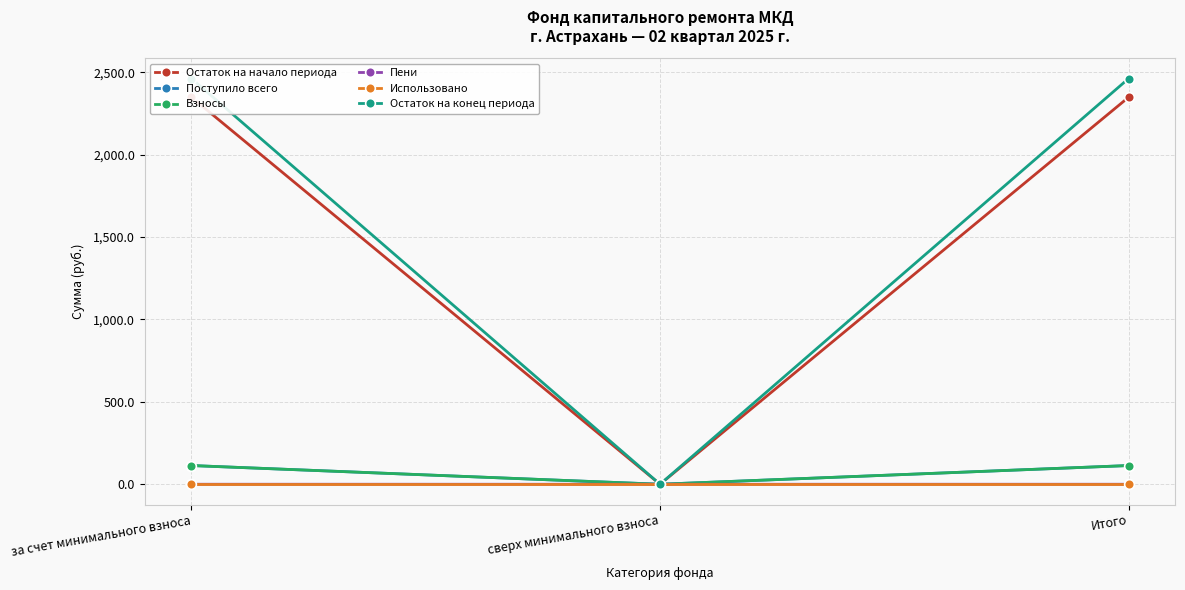

What is the spread (max minus min) of values at за счет минимального взноса?

2461.2